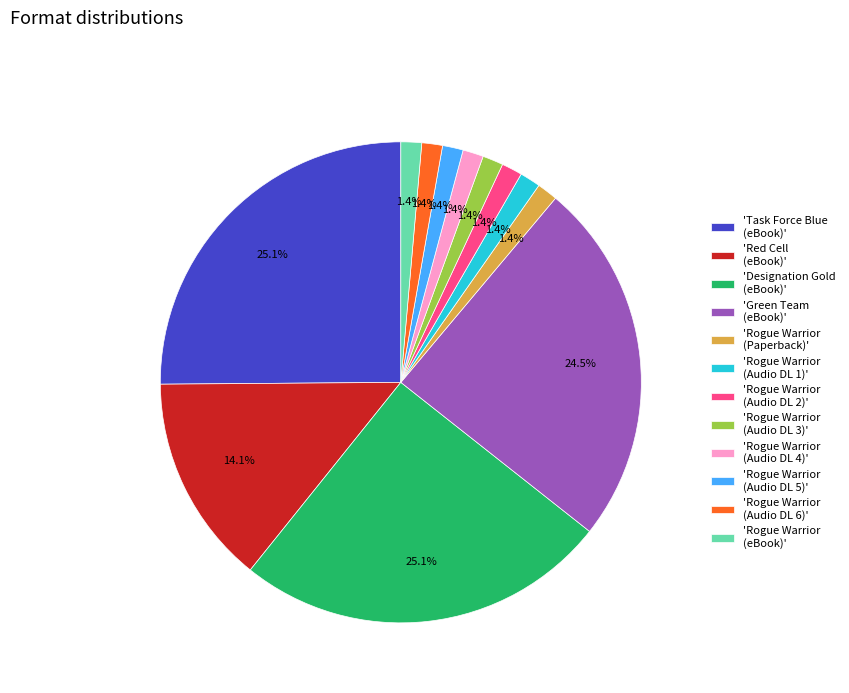

What is the ratio of the value at 'Rogue Warrior (Audio DL 1)' to the value at 'Rogue Warrior (Paperback)'?

1.0